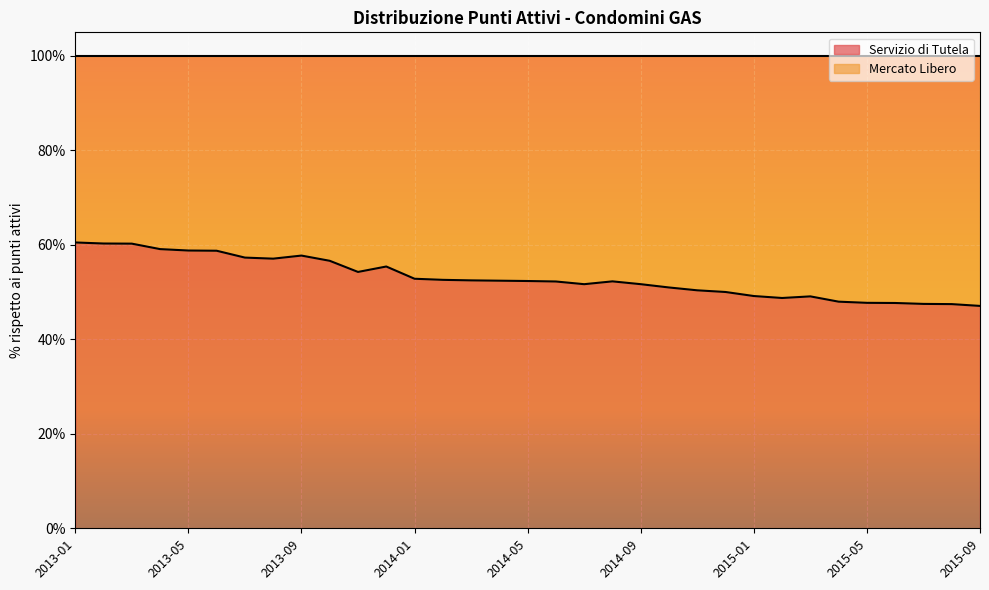

What is the greatest value displayed?

0.6